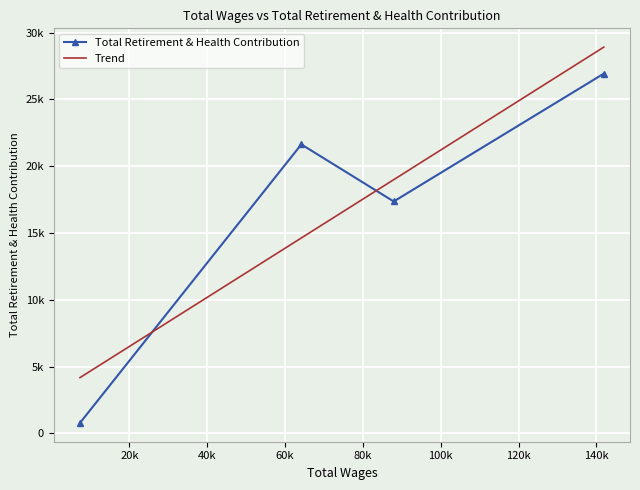

List the labels in order of value, smallest first.

7282.0, 87910.0, 64169.0, 141902.0